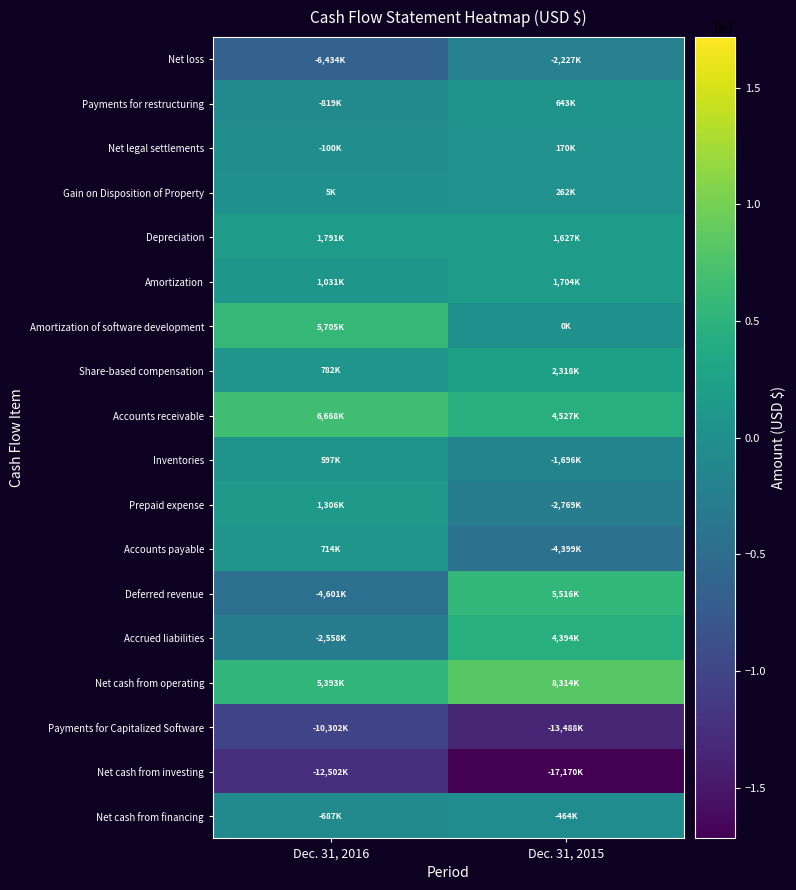

Rank the series at Dec. 31, 2015 from lowest to highest value.

Net cash from investing, Payments for Capitalized Software, Accounts payable, Prepaid expense, Net loss, Inventories, Net cash from financing, Amortization of software development, Net legal settlements, Gain on Disposition of Property, Payments for restructuring, Depreciation, Amortization, Share-based compensation, Accrued liabilities, Accounts receivable, Deferred revenue, Net cash from operating